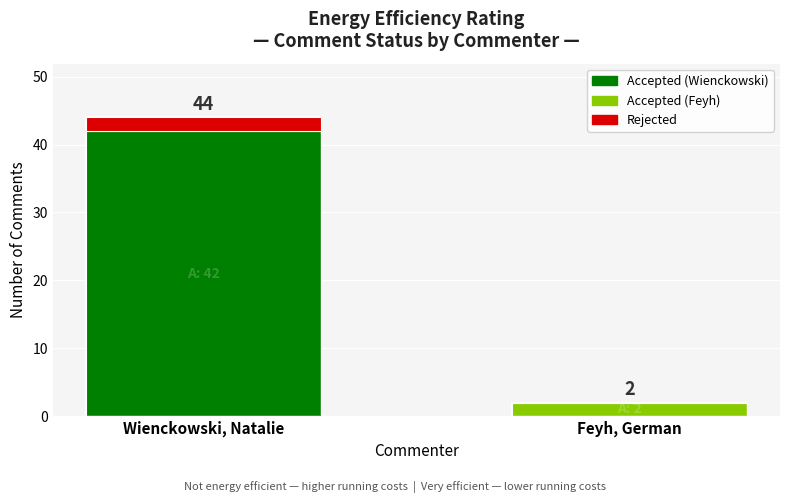

How many categories are shown in the chart?

2